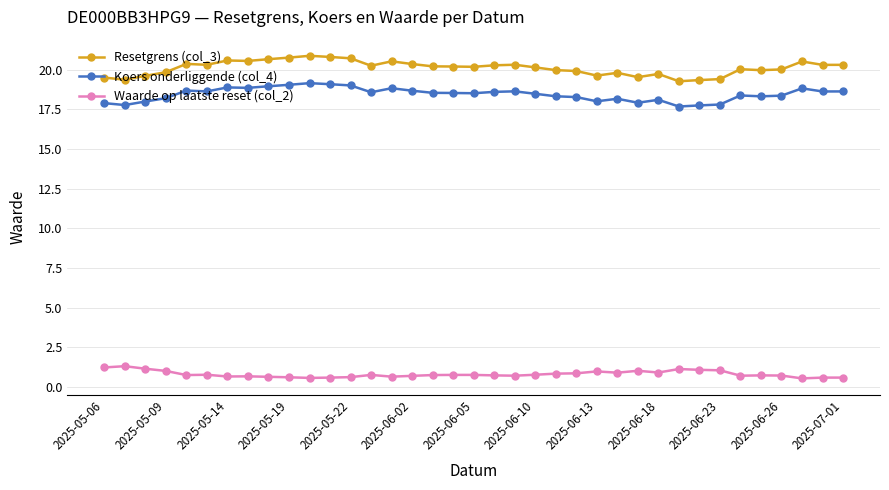

True or false: Koers onderliggende (col_4) has more than 0 points higher than both neighbors.

True